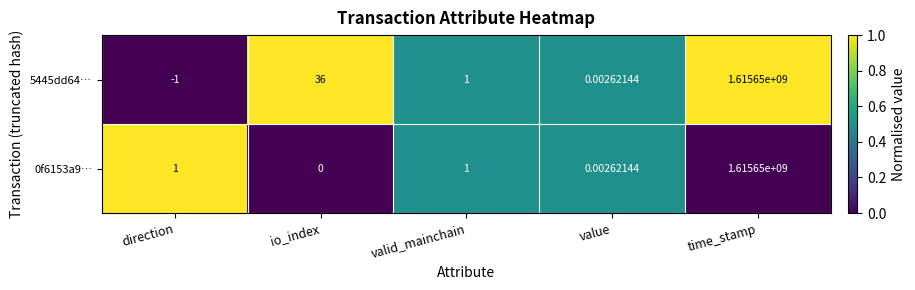

Count the number of categories in the chart.

5